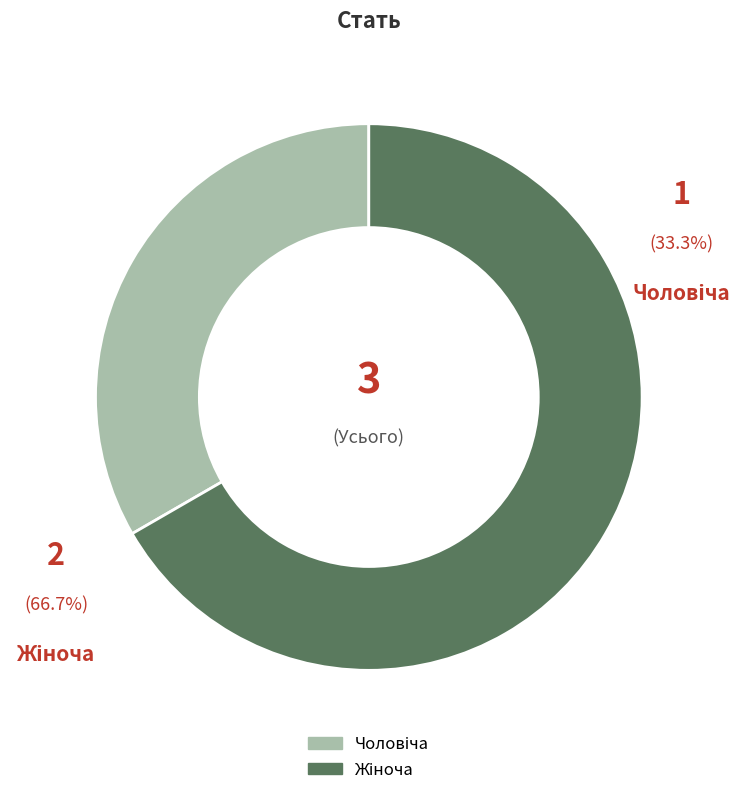

Is Жіноча the majority of the pie?

Yes